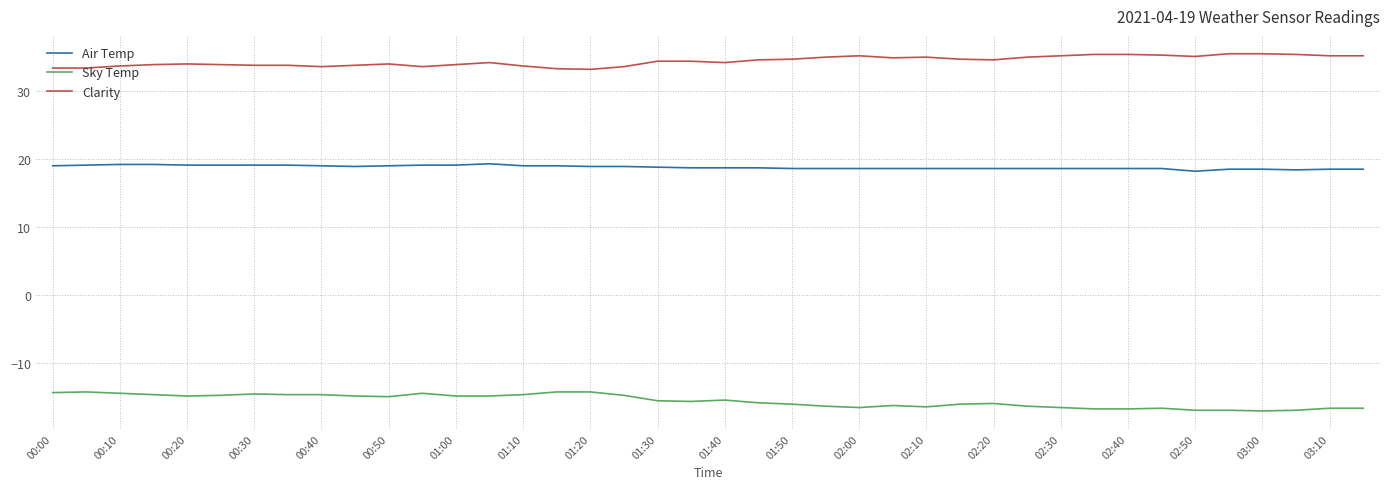

What is the highest value of the Clarity series?

35.5